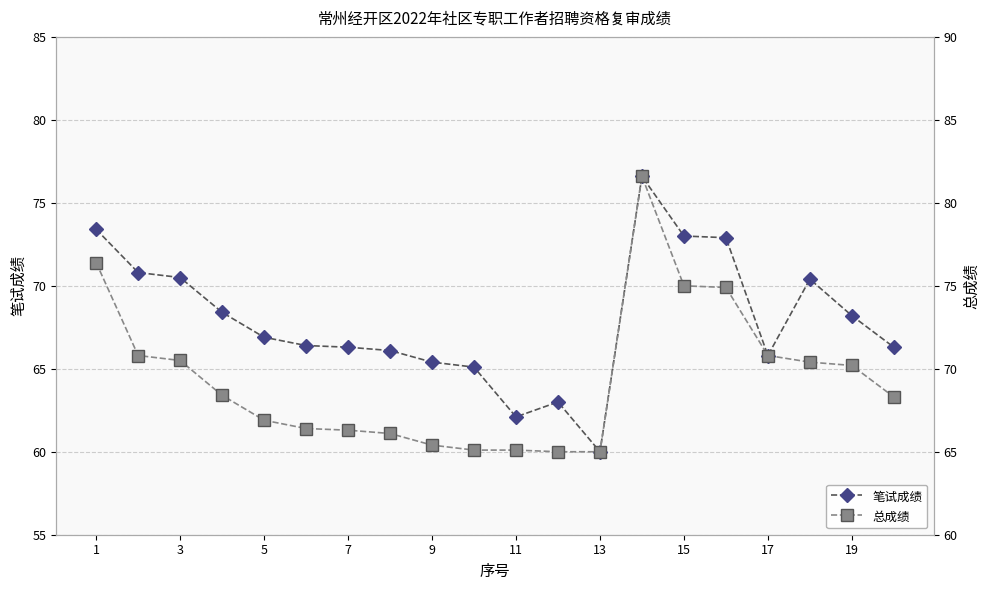

What are all the series names shown in the legend?

笔试成绩, 总成绩